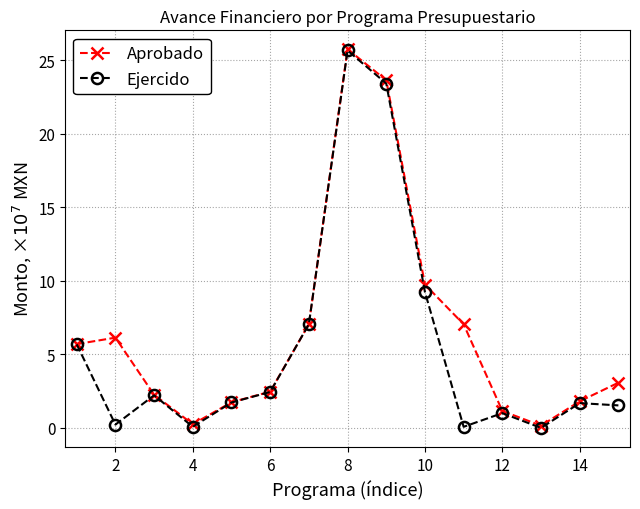

How many interior local valleys does the Aprobado series have?

2